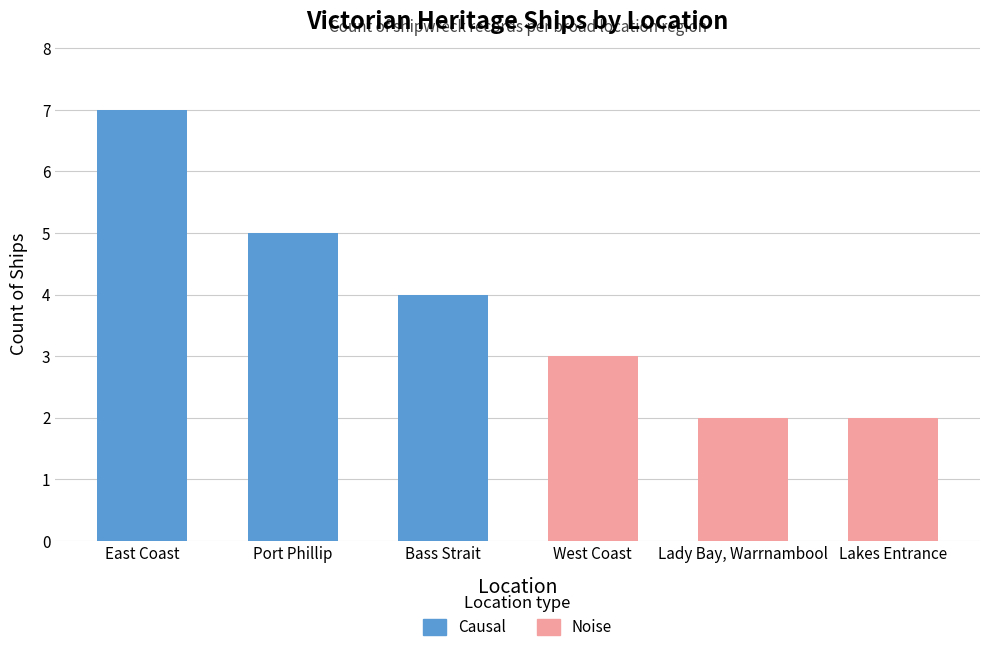

What is the minimum value shown in the chart?

2